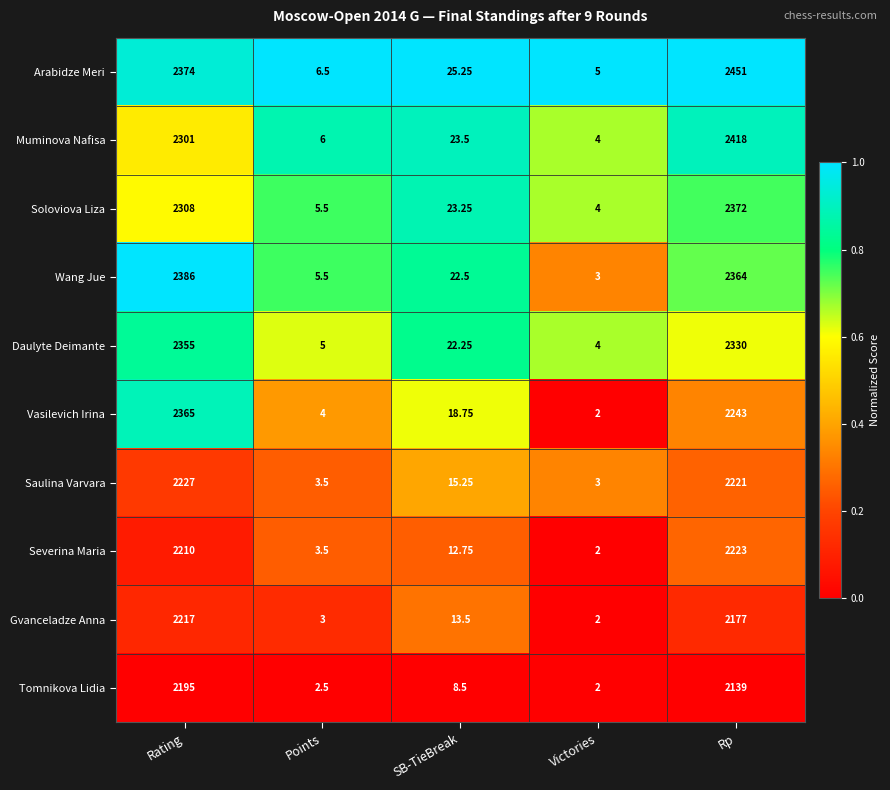

Rank the series at Rp from highest to lowest value.

Arabidze Meri, Muminova Nafisa, Soloviova Liza, Wang Jue, Daulyte Deimante, Vasilevich Irina, Severina Maria, Saulina Varvara, Gvanceladze Anna, Tomnikova Lidia